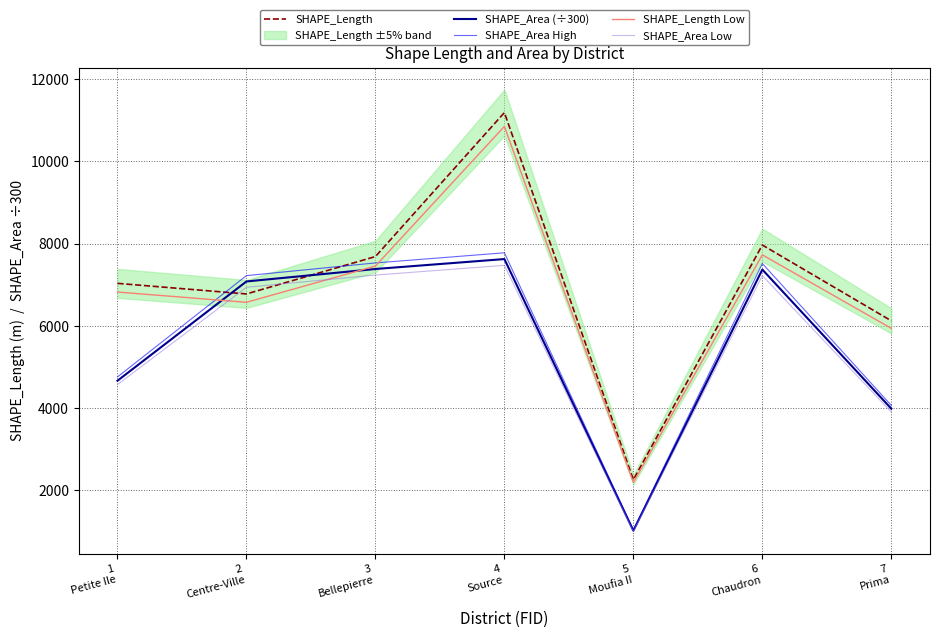

At which category is the sum across all series the highest?

4
Source